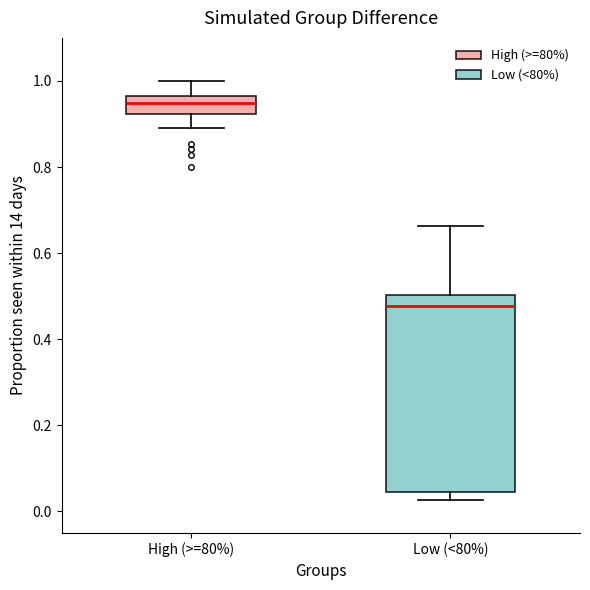

Which box's median line is the lowest?

Low (<80%)